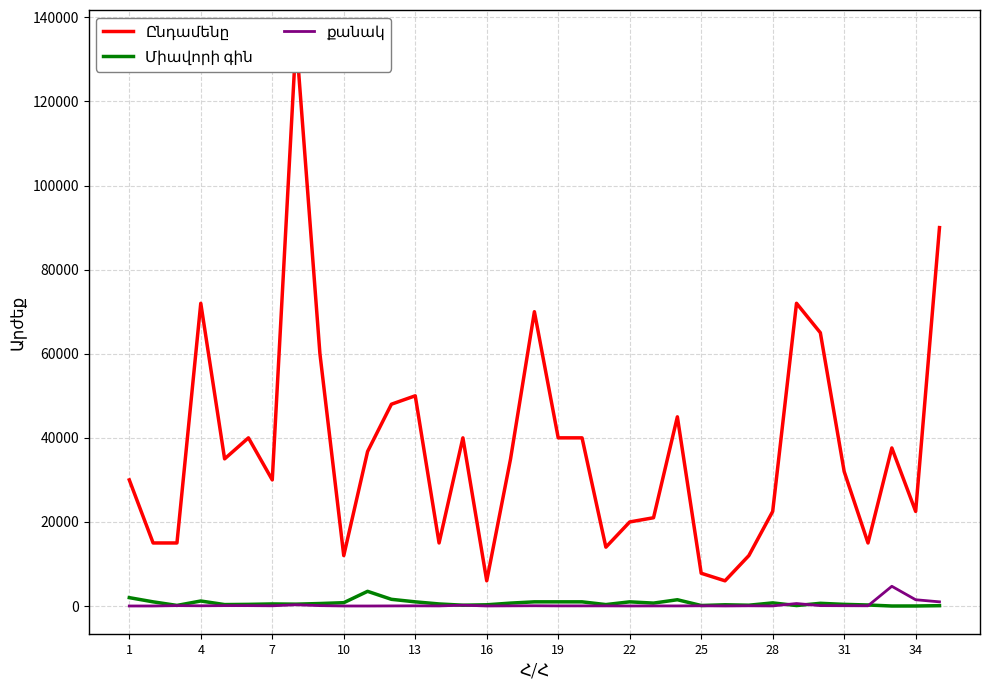

True or false: Միավորի գին and Ընդամենը cross at least once.

False